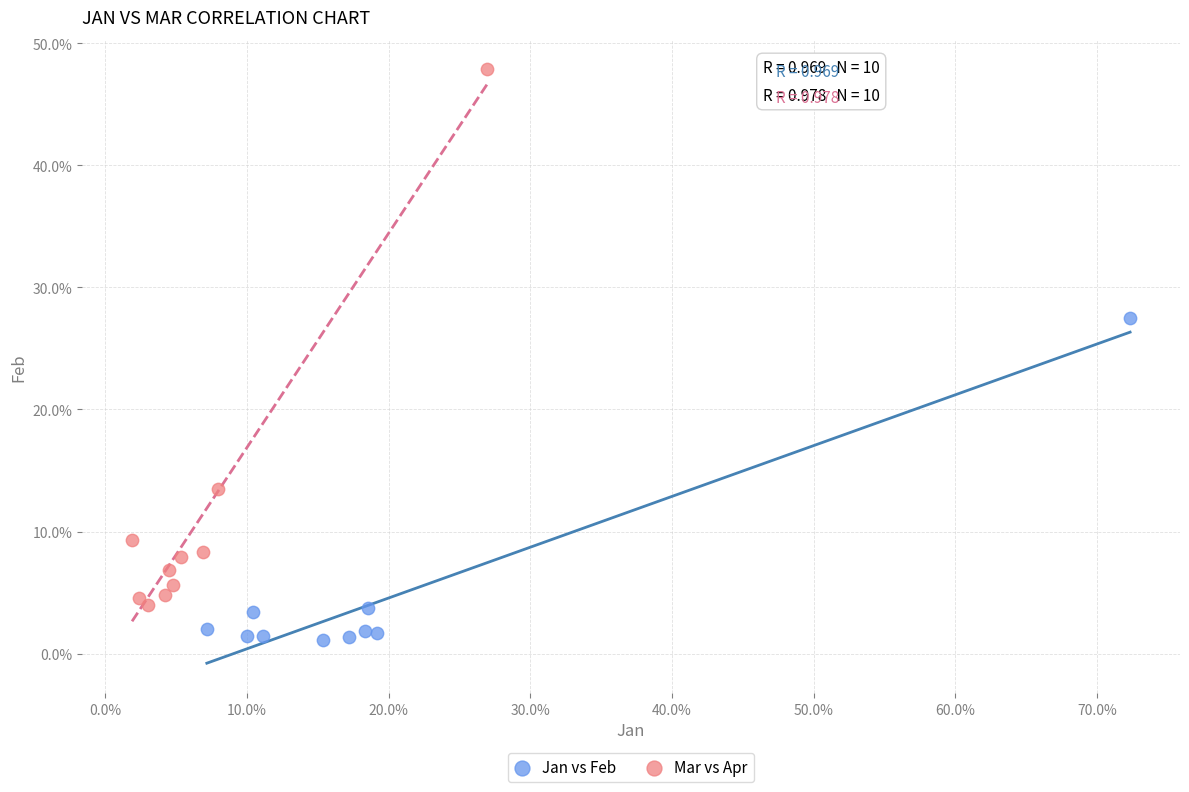

What are all the series names shown in the legend?

Jan vs Feb, Mar vs Apr